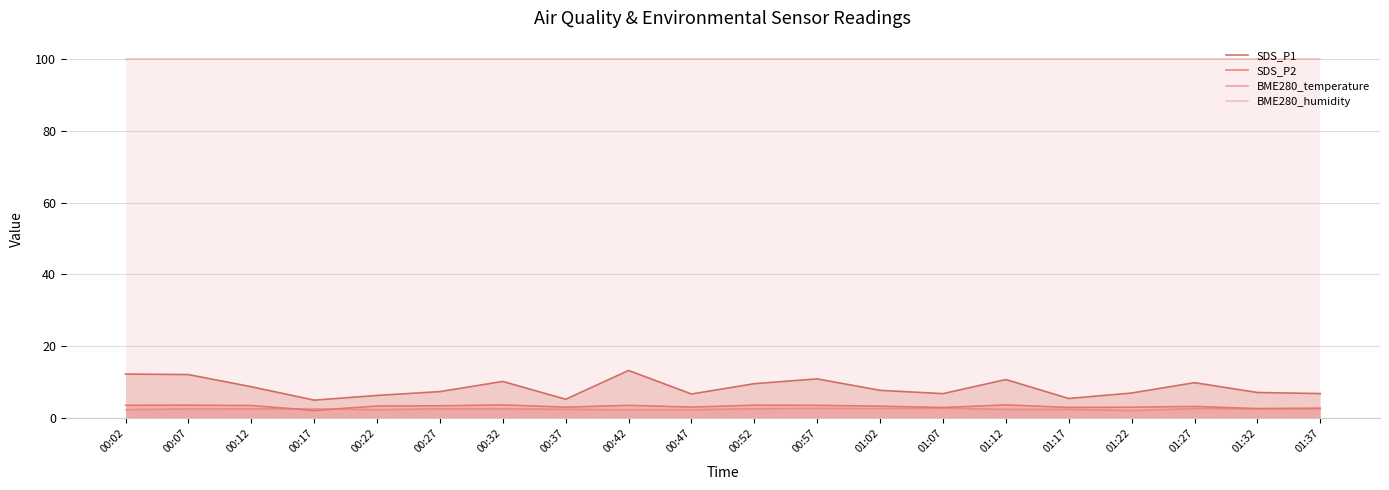

Reading left to right, transcribe all the data shown in this chart.

SDS_P1: 00:02=12.3	00:07=12.2	00:12=8.8	00:17=5.1	00:22=6.4	00:27=7.5	00:32=10.3	00:37=5.3	00:42=13.3	00:47=6.8	00:52=9.7	00:57=11.0	01:02=7.8	01:07=6.9	01:12=10.8	01:17=5.5	01:22=7.0	01:27=9.9	01:32=7.2	01:37=6.9
SDS_P2: 00:02=3.6	00:07=3.7	00:12=3.6	00:17=2.2	00:22=3.5	00:27=3.5	00:32=3.8	00:37=3.1	00:42=3.6	00:47=3.1	00:52=3.7	00:57=3.6	01:02=3.4	01:07=3.0	01:12=3.8	01:17=3.0	01:22=3.1	01:27=3.3	01:32=2.7	01:37=2.8
BME280_temperature: 00:02=2.4	00:07=2.6	00:12=2.7	00:17=2.7	00:22=2.4	00:27=2.7	00:32=2.7	00:37=2.5	00:42=2.4	00:47=2.4	00:52=2.7	00:57=2.8	01:02=2.7	01:07=2.8	01:12=2.5	01:17=2.5	01:22=2.2	01:27=2.7	01:32=2.7	01:37=2.8
BME280_humidity: 00:02=100.0	00:07=100.0	00:12=100.0	00:17=100.0	00:22=100.0	00:27=100.0	00:32=100.0	00:37=100.0	00:42=100.0	00:47=100.0	00:52=100.0	00:57=100.0	01:02=100.0	01:07=100.0	01:12=100.0	01:17=100.0	01:22=100.0	01:27=100.0	01:32=100.0	01:37=100.0